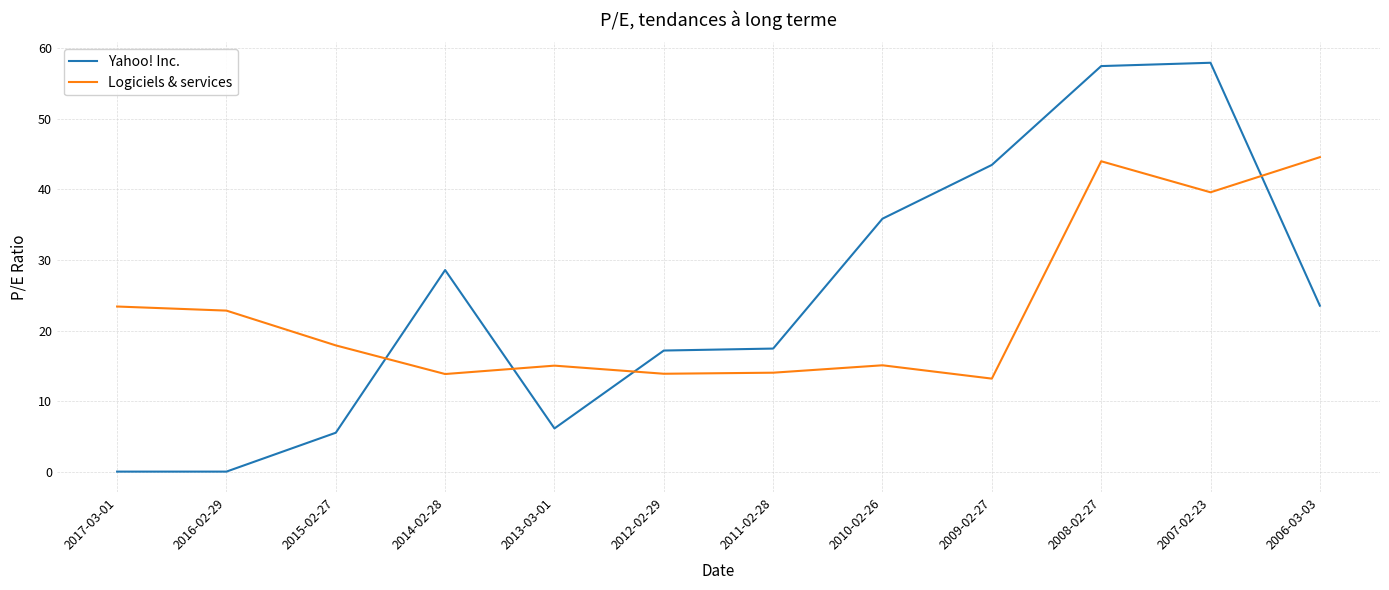

What position from the left is 2006-03-03?

12